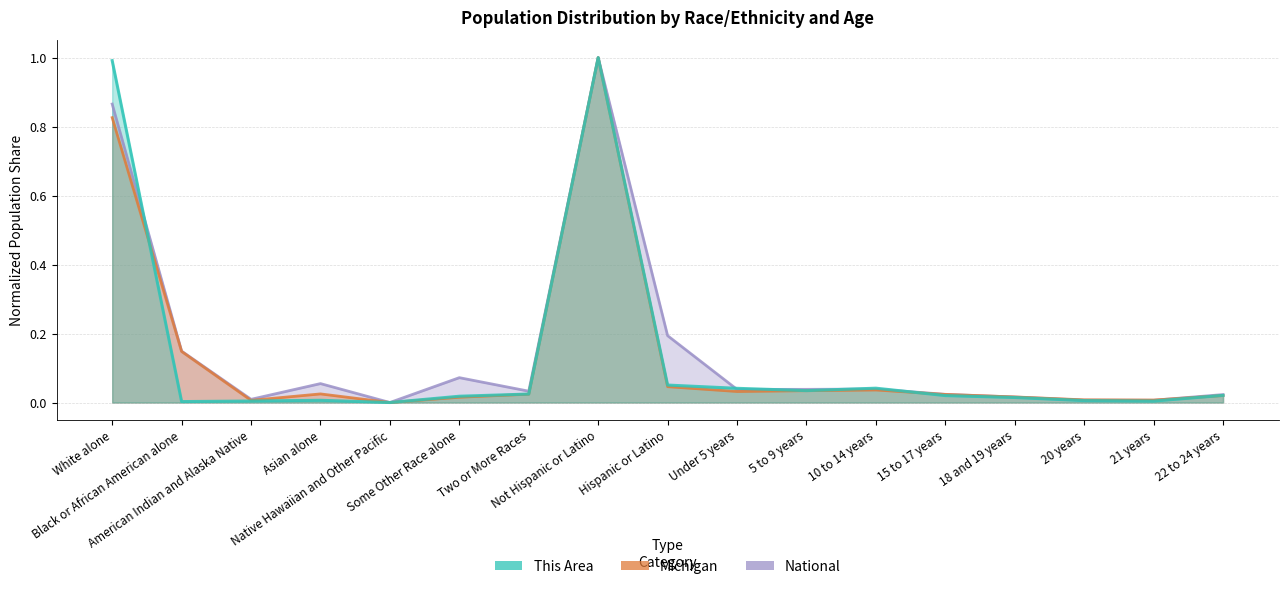

Is it true that This Area equals 0.0 at 18 and 19 years?

True